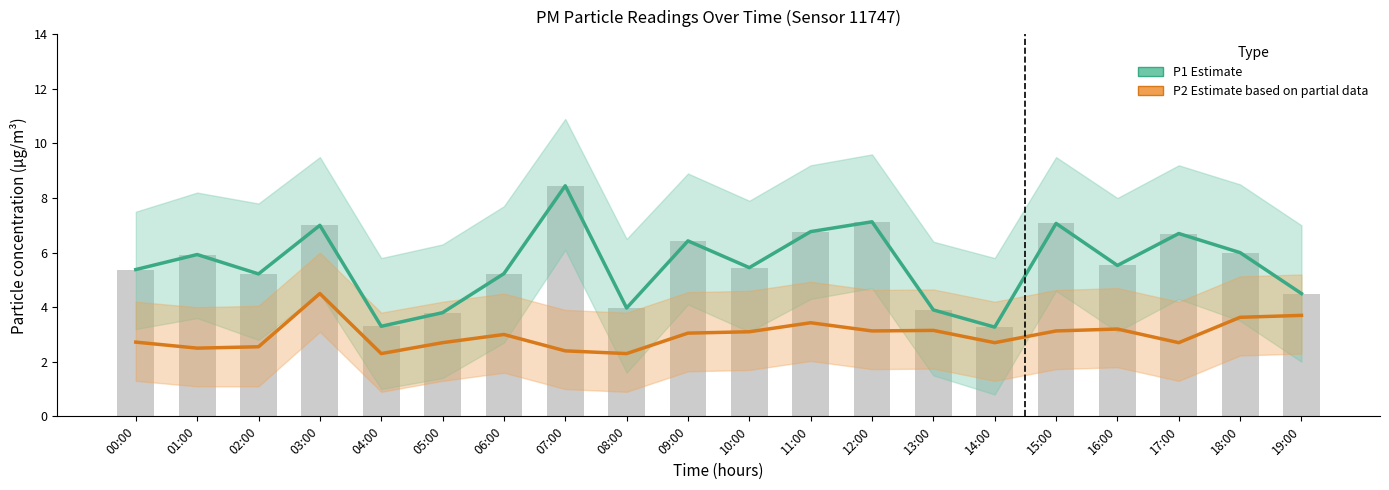

Which series has the largest range (max minus min)?

P1 Estimate